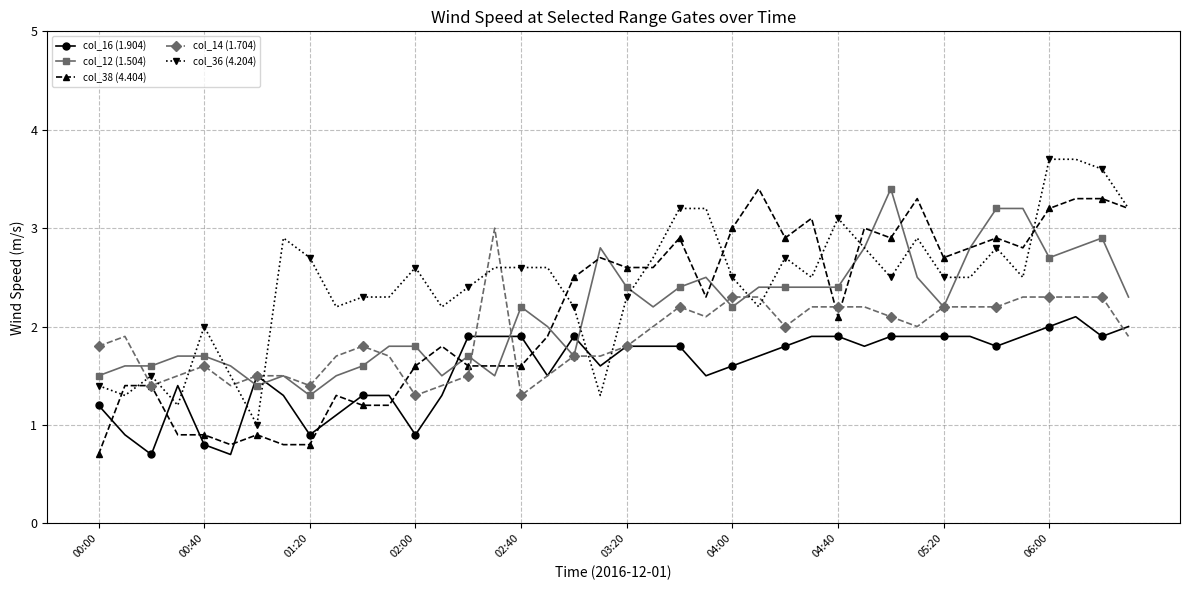

True or false: col_14 (1.704) has more than 1 points higher than both neighbors.

True